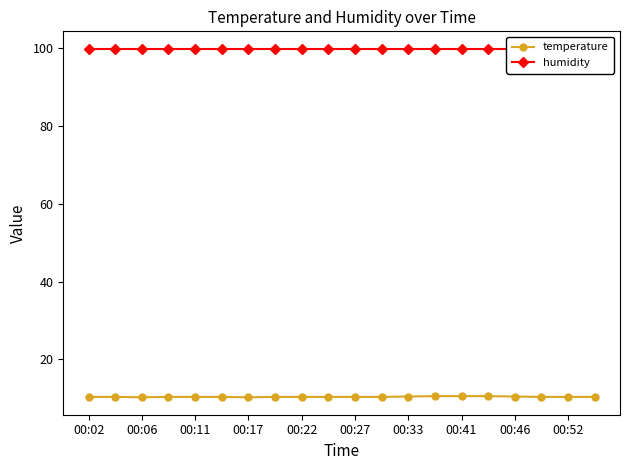

True or false: temperature has a value of 14.2 at 00:33.

False